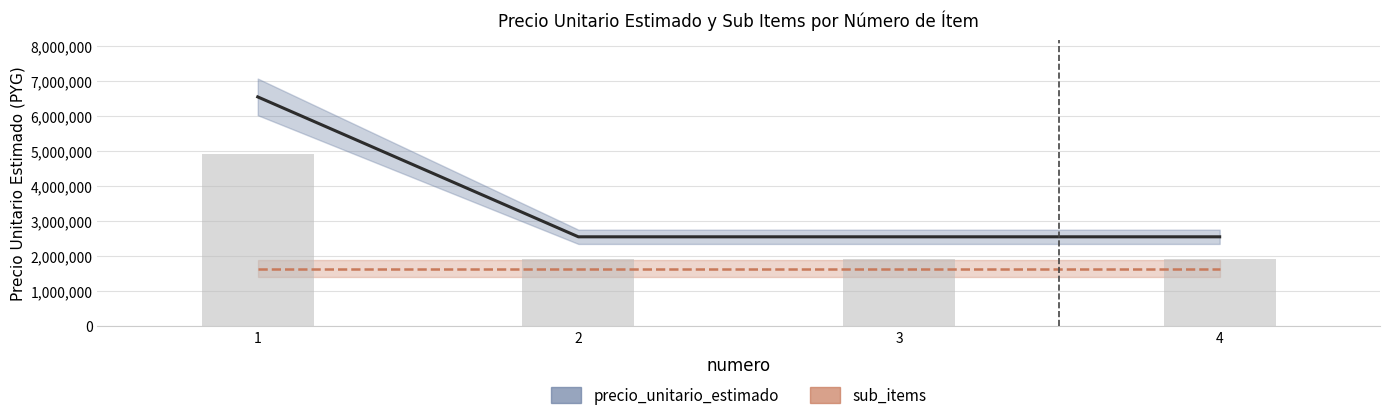

List the labels in order of value, largest first.

1, 2, 3, 4